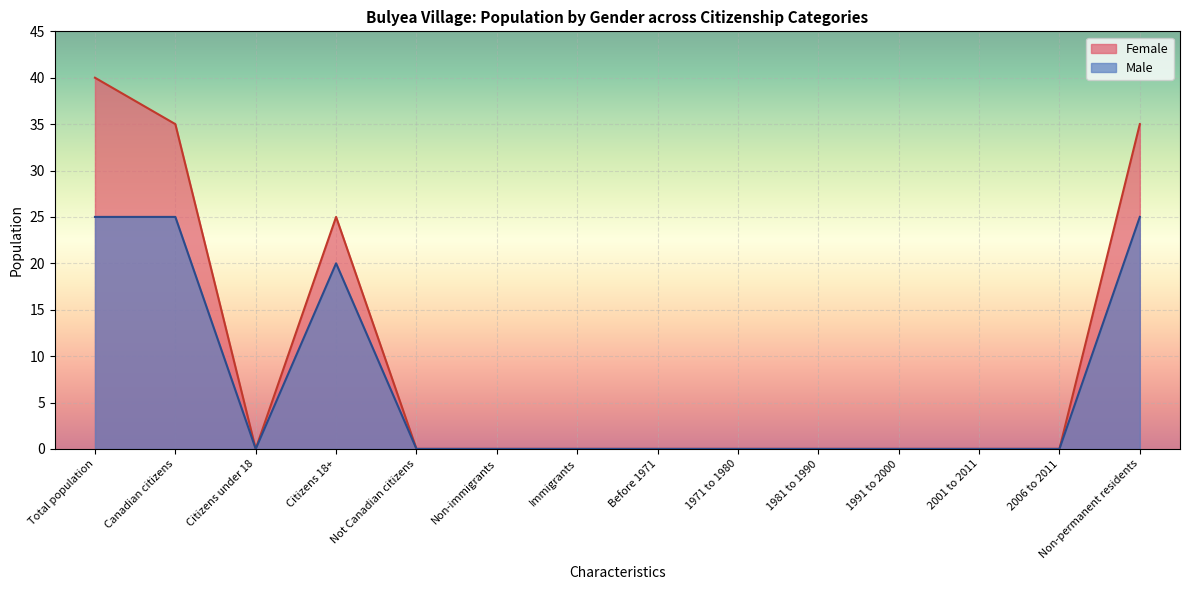

What is the label of the 7th point from the left?

Immigrants